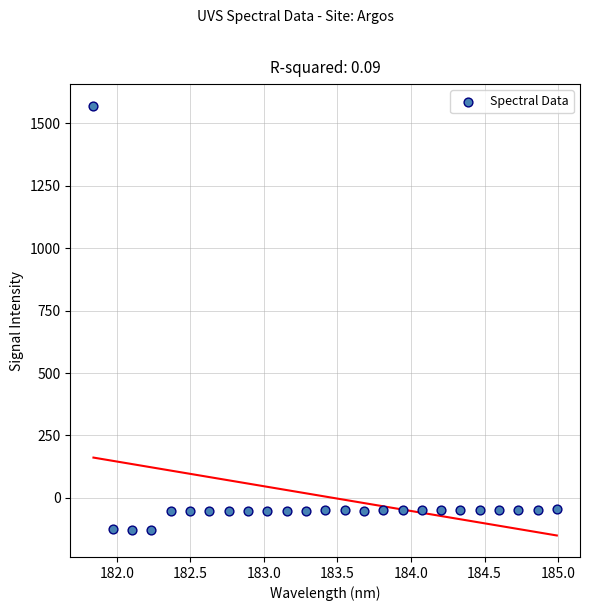

What is the range of X values (max minus min)?

3.1